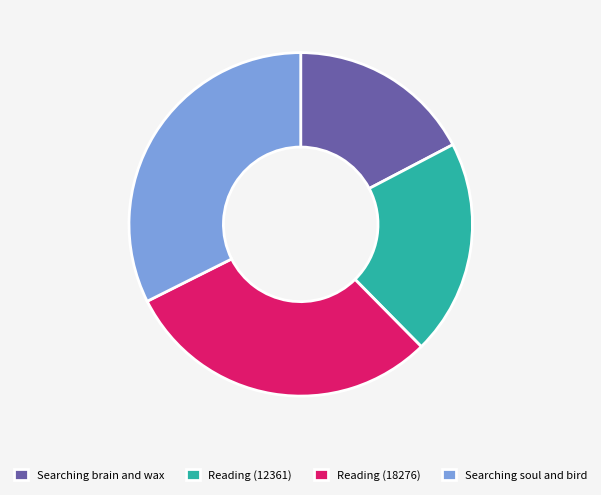

Do Reading (12361) and Reading (18276) together represent more than half of the pie?

Yes